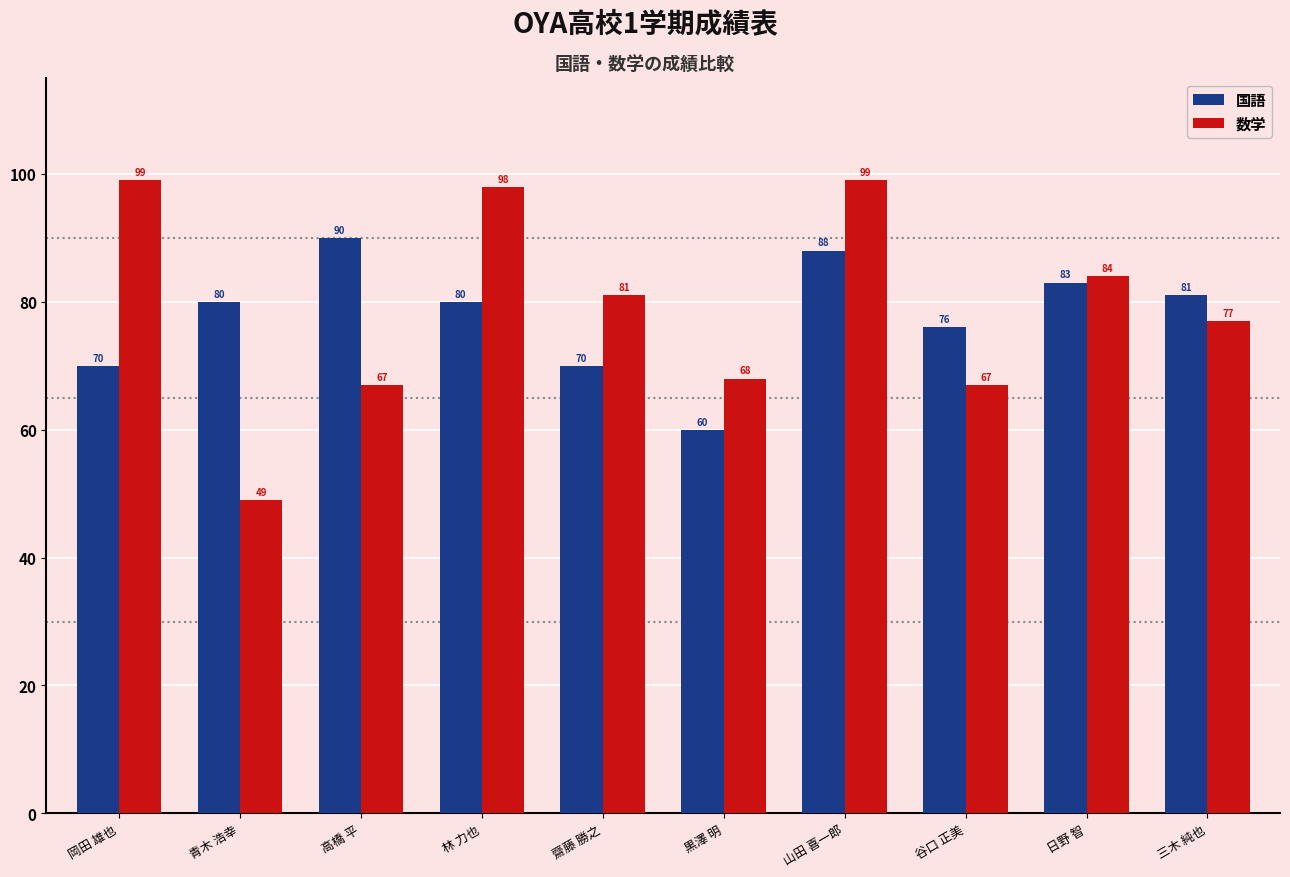

Reading left to right, list all the values displayed in this chart.

国語: 岡田 雄也=70	青木 浩幸=80	高橋 平=90	林 力也=80	齋藤 勝之=70	黒澤 明=60	山田 喜一郎=88	谷口 正美=76	日野 智=83	三木 純也=81
数学: 岡田 雄也=99	青木 浩幸=49	高橋 平=67	林 力也=98	齋藤 勝之=81	黒澤 明=68	山田 喜一郎=99	谷口 正美=67	日野 智=84	三木 純也=77